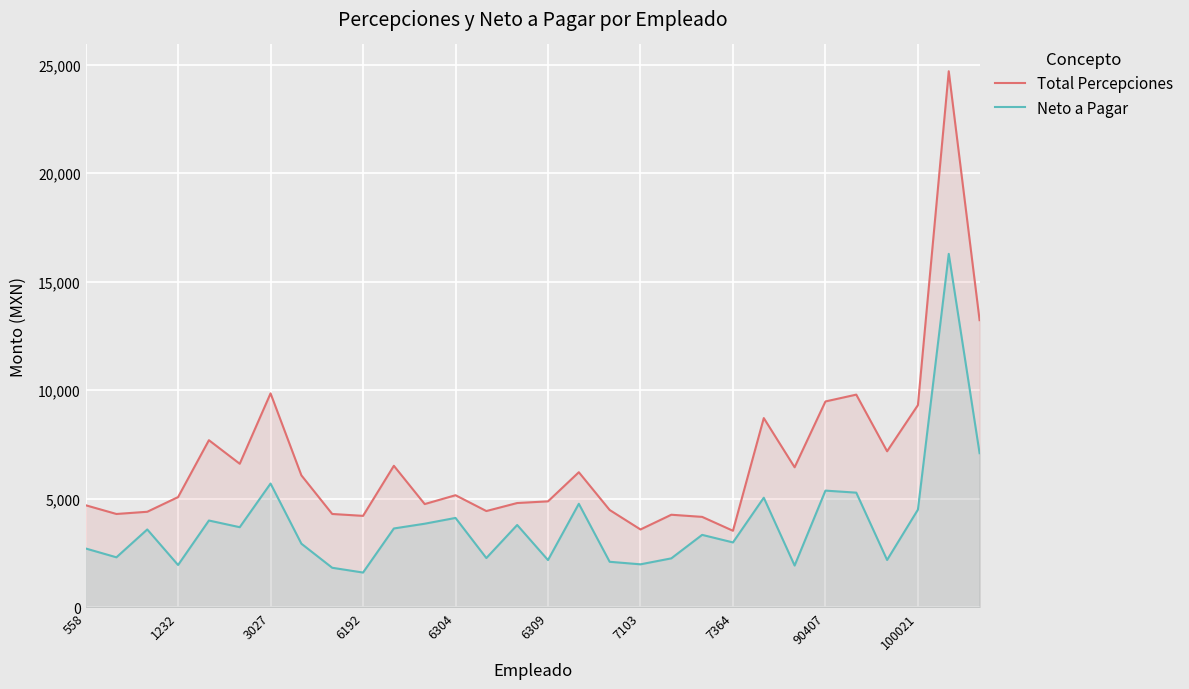

Which series changed the most between 6309 and 90407?

Total Percepciones